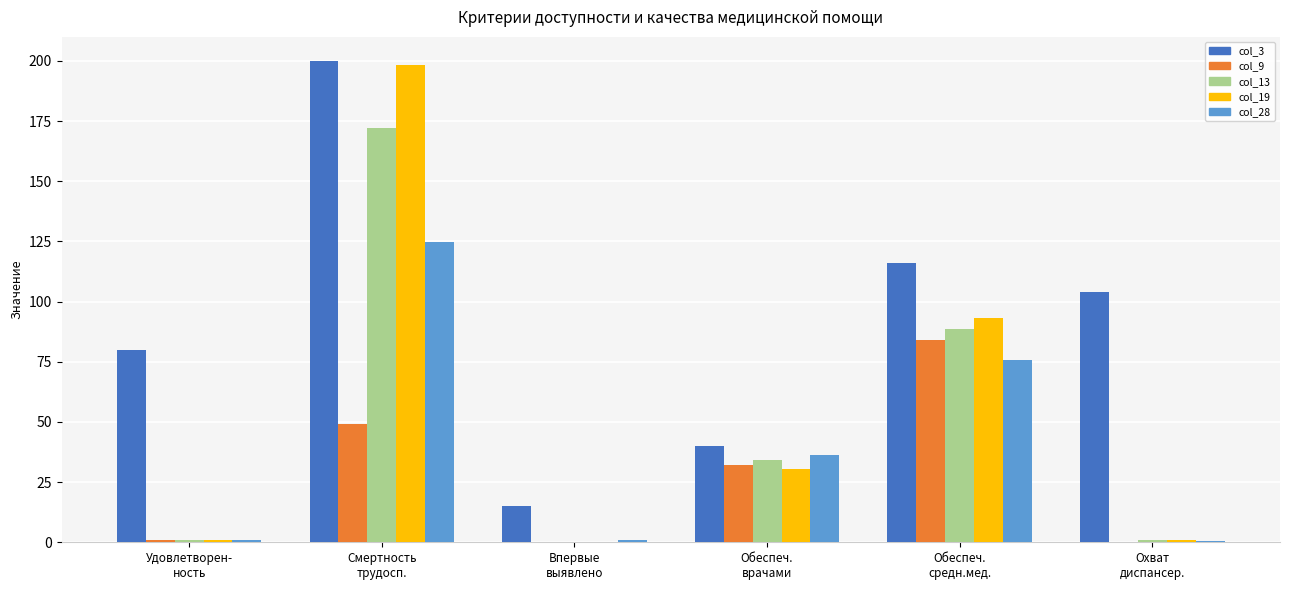

What value does the col_3 series have at Смертность
трудосп.?

200.0